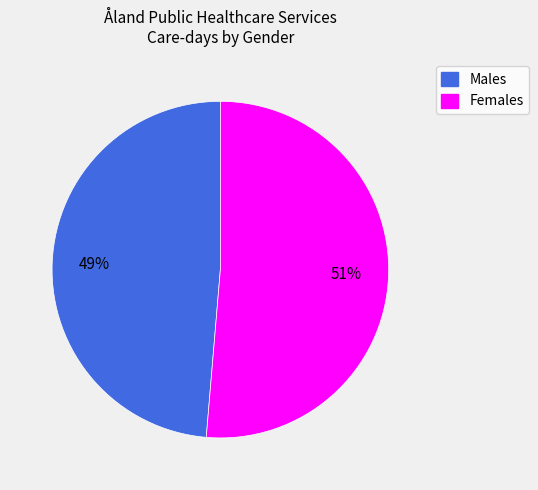

Is there a majority slice in this chart?

Yes